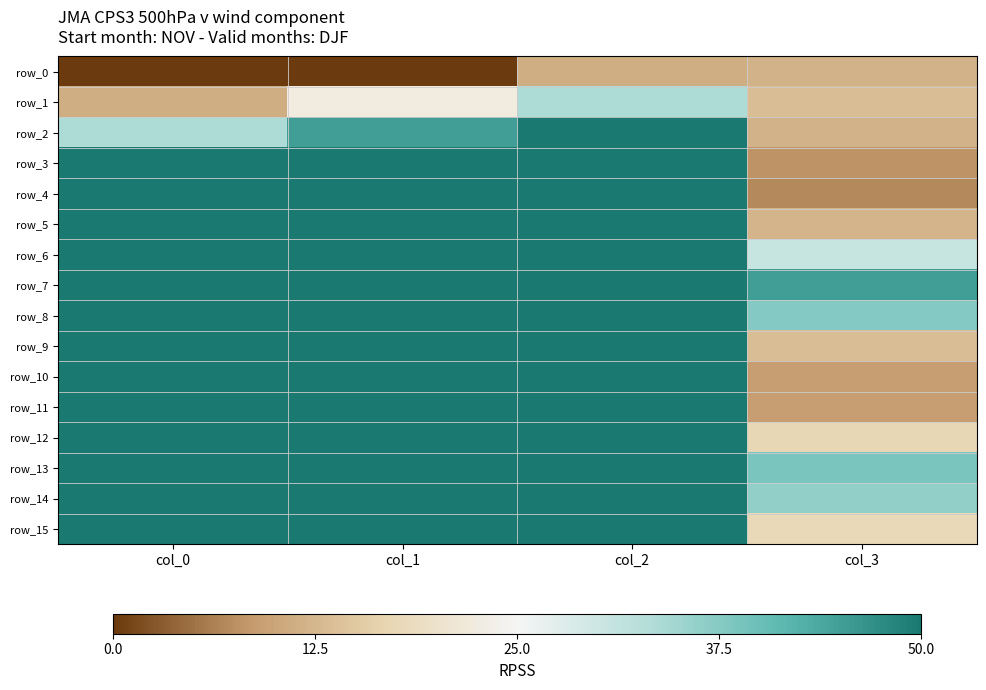

Which has a higher value, col_0 or col_2?

col_2